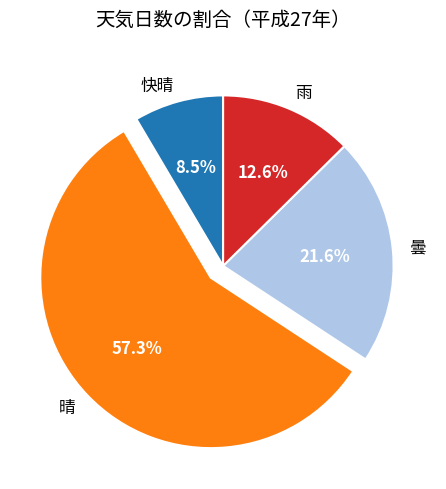

True or false: 晴 accounts for 57% of the total.

True